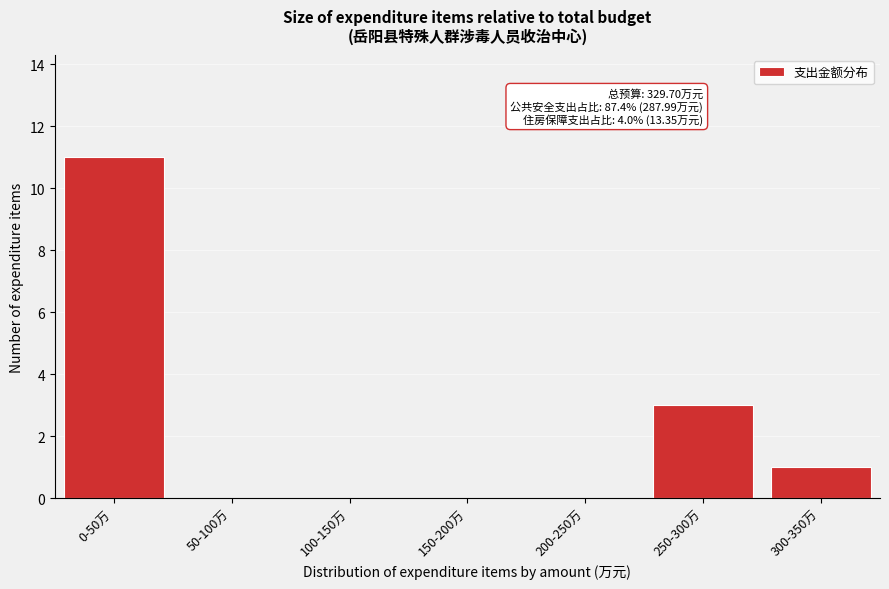

Reading left to right, what are all the values shown in this chart?

0-50万=11	50-100万=0	100-150万=0	150-200万=0	200-250万=0	250-300万=3	300-350万=1